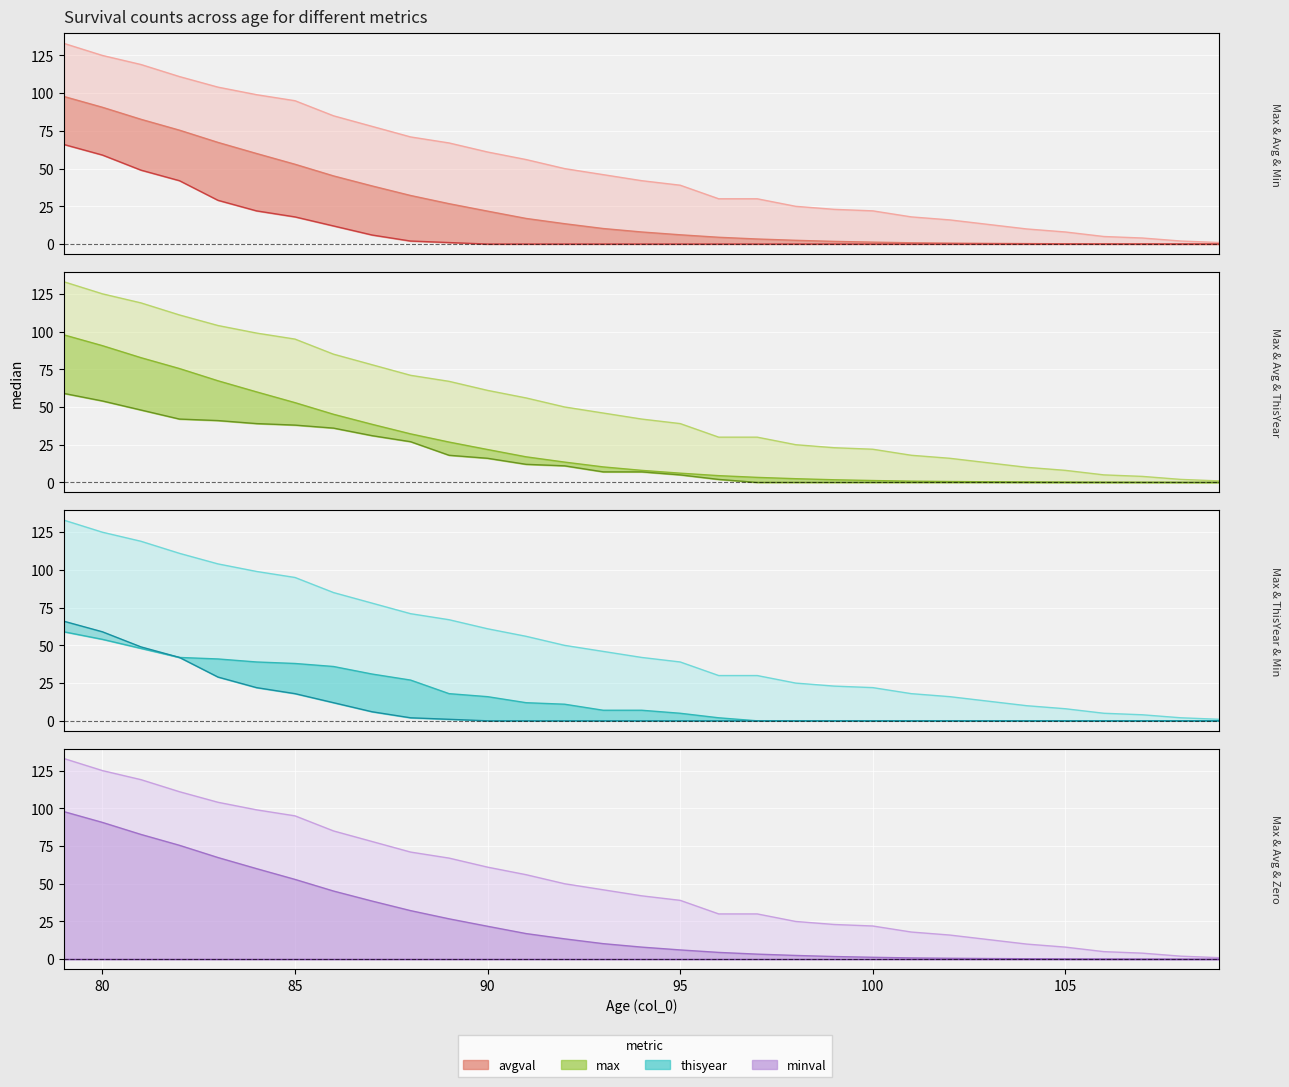

The avgval series shows 151.7 at 75. True or false?

False